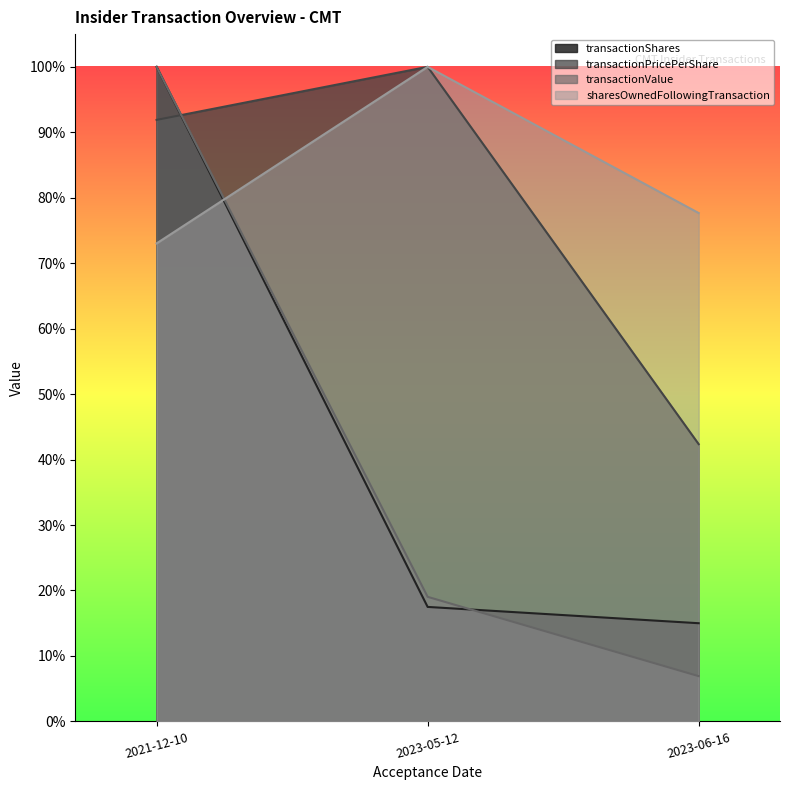

How many lines are shown in the chart?

4